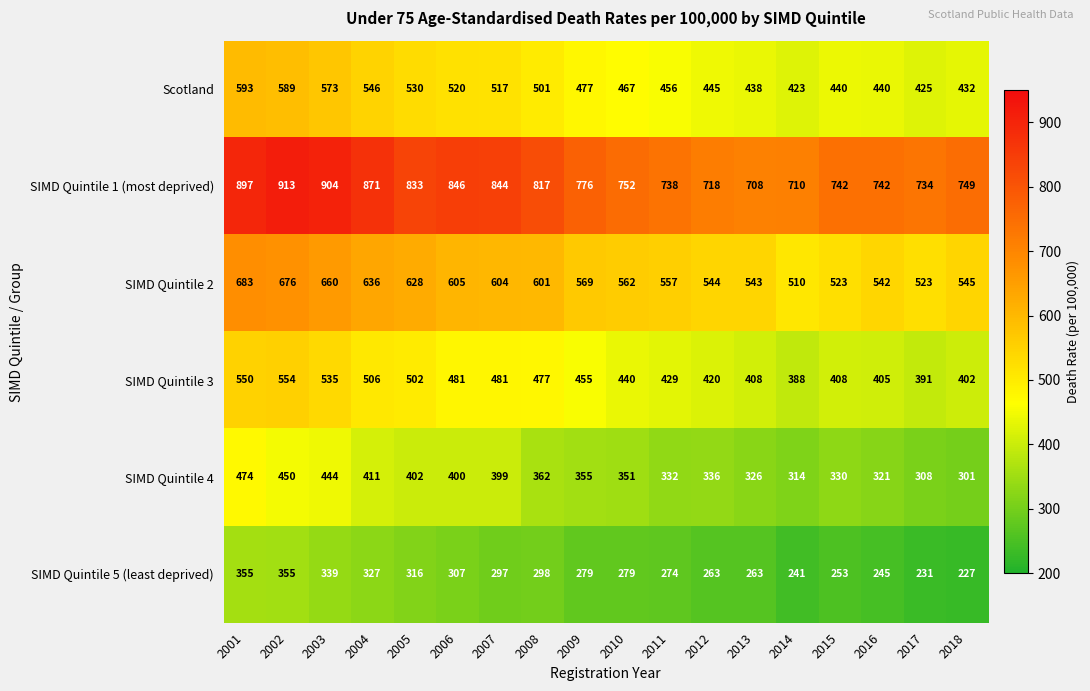

List the series in order of their peak value, lowest first.

SIMD Quintile 5 (least deprived), SIMD Quintile 4, SIMD Quintile 3, Scotland, SIMD Quintile 2, SIMD Quintile 1 (most deprived)